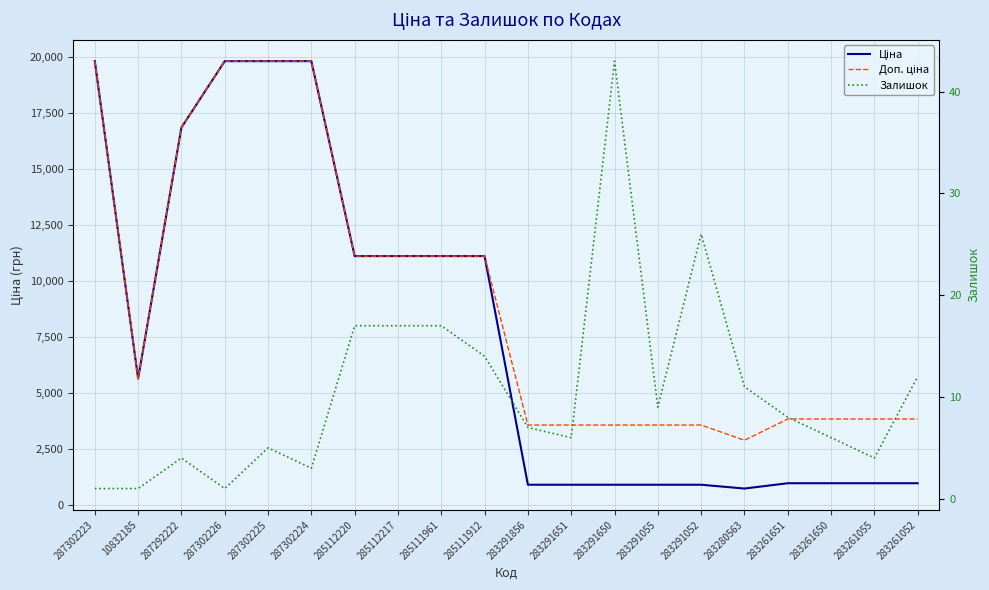

True or false: Доп. ціна has more than 0 interior local peaks.

False